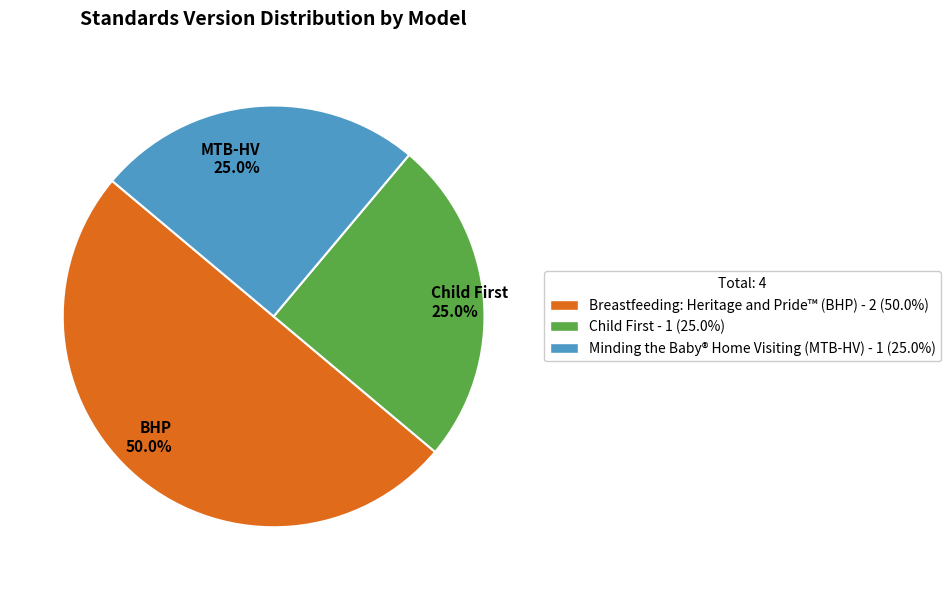

How many segments does this pie chart have?

3